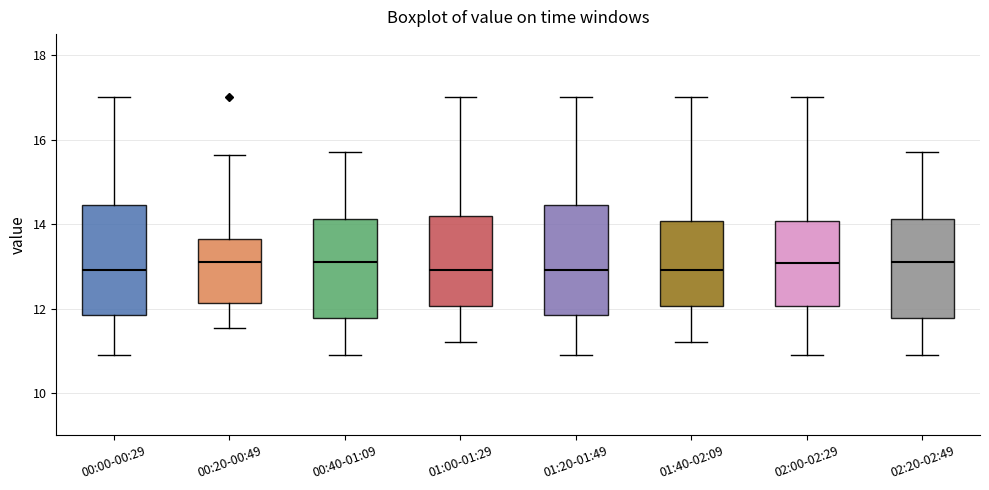

Where is the upper edge of the box for 01:20-01:49 on the y-axis? The values are not printed on the chart, so give them approximately, as read against the axis.

14.4